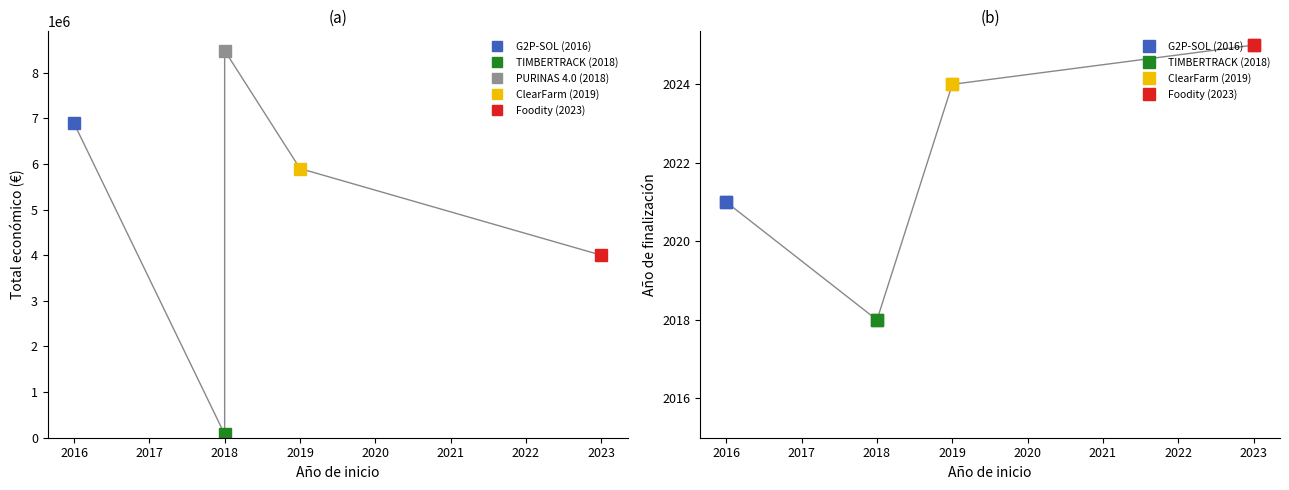

Which category has the highest value across all series?

2018